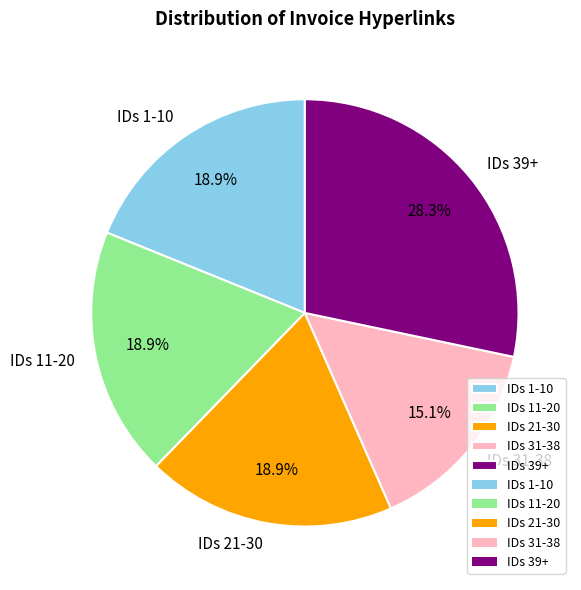

Approximately how many times larger is the value at IDs 21-30 compared to IDs 1-10?

1.0